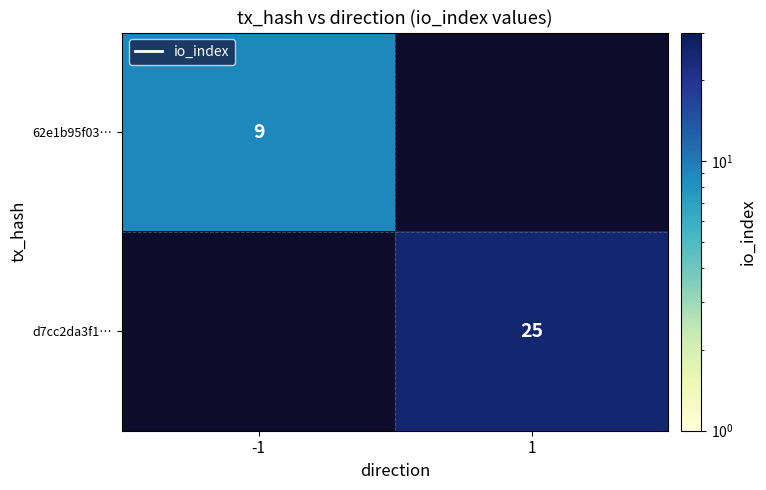

The 62e1b95f03… series shows 9 at -1. True or false?

True